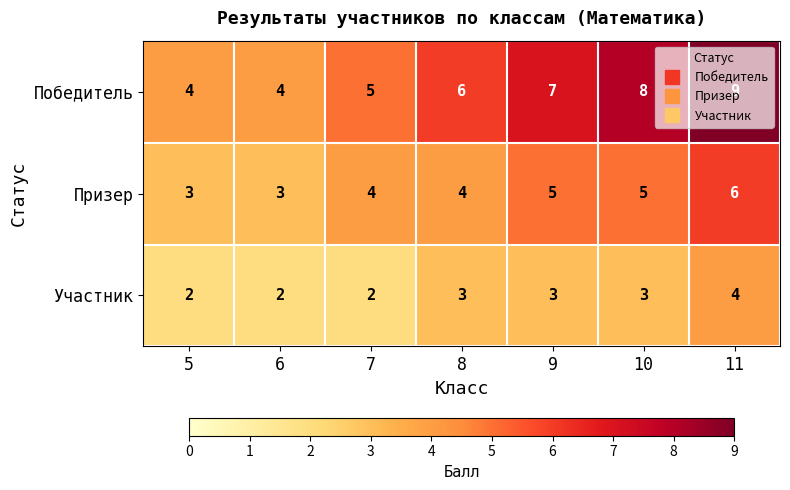

What is the minimum value shown in the chart?

2